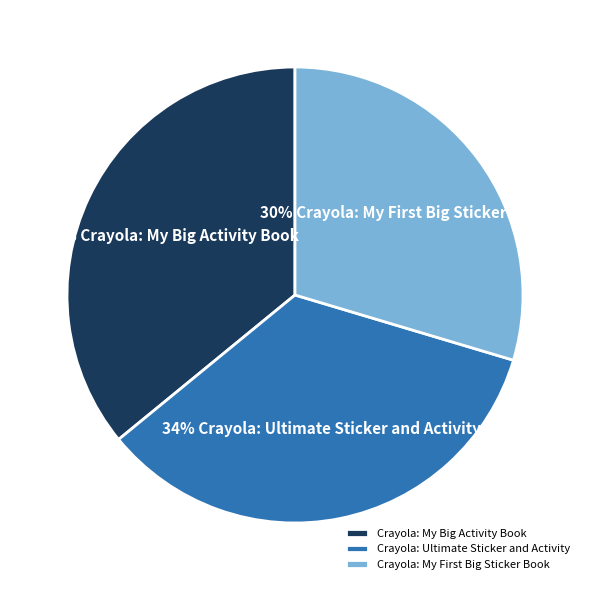

To the nearest percent, what portion does Crayola: My Big Activity Book represent?

36%